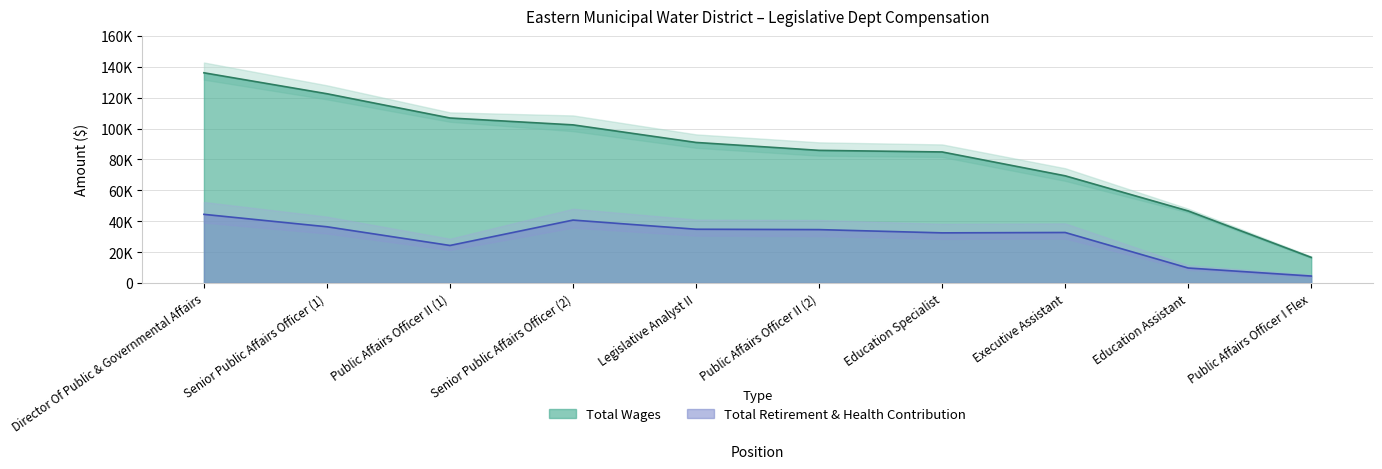

Reading right to left, list all the values displayed in this chart.

total_wages: 16555	46651	69394	84842	85877	90997	102377	106825	122535	136102
retirement_health: 4472	9677	32688	32442	34553	34792	40721	24277	36390	44435